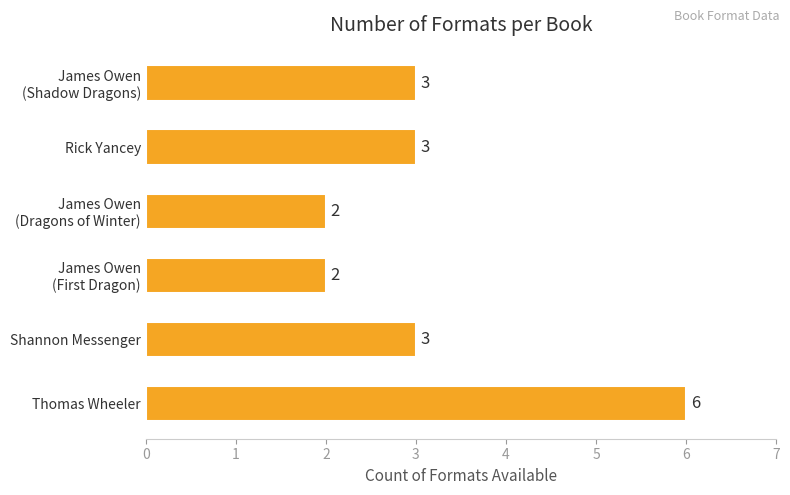

The chart shows a value of 4 at Shannon Messenger. True or false?

False